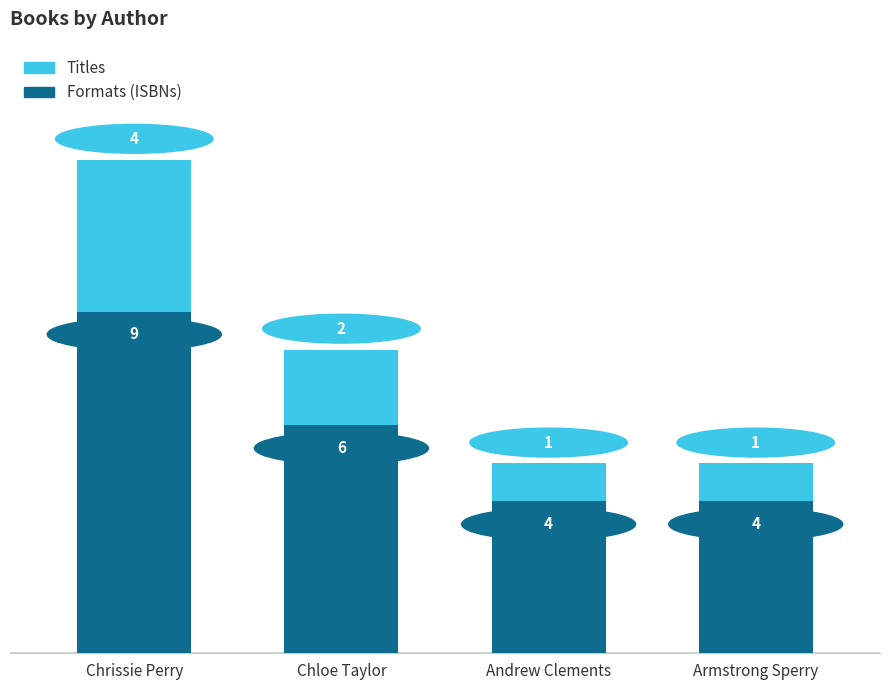

What is the lowest value of the Formats (ISBNs) series?

4